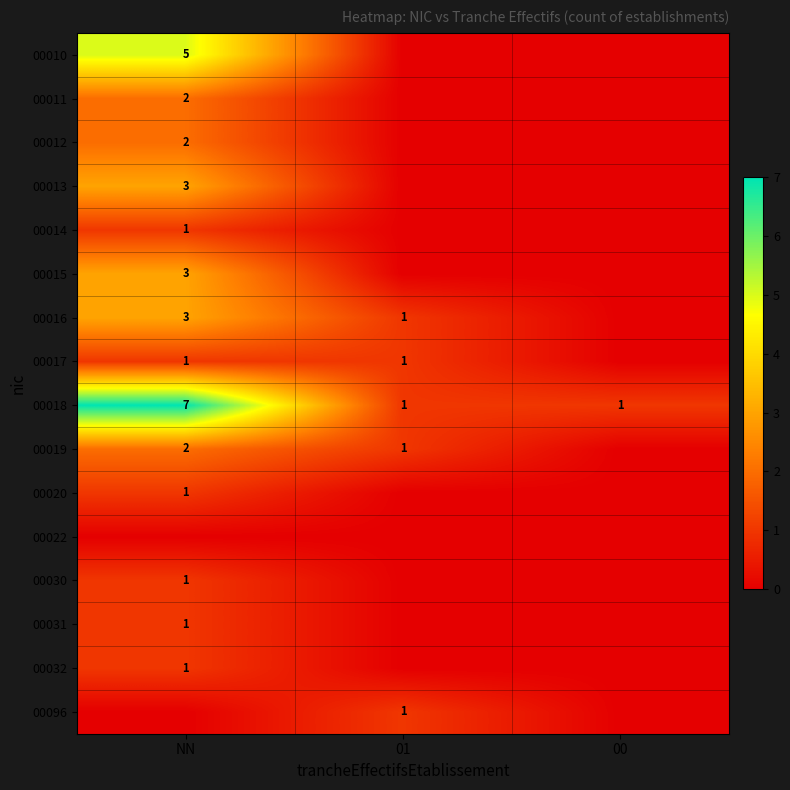

True or false: 00015 has a value of 1 at NN.

False